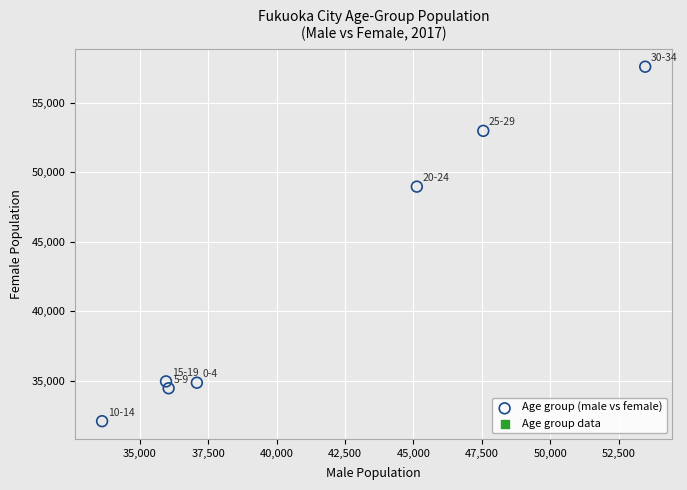

What is the average Y value?

42262